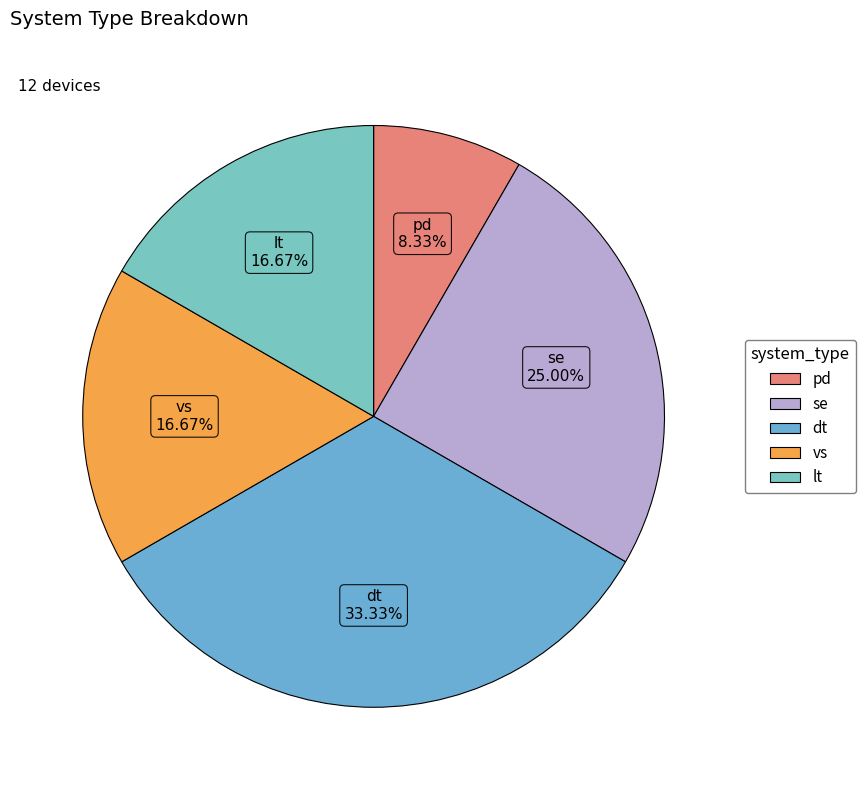

Does lt represent more than half of the total?

No